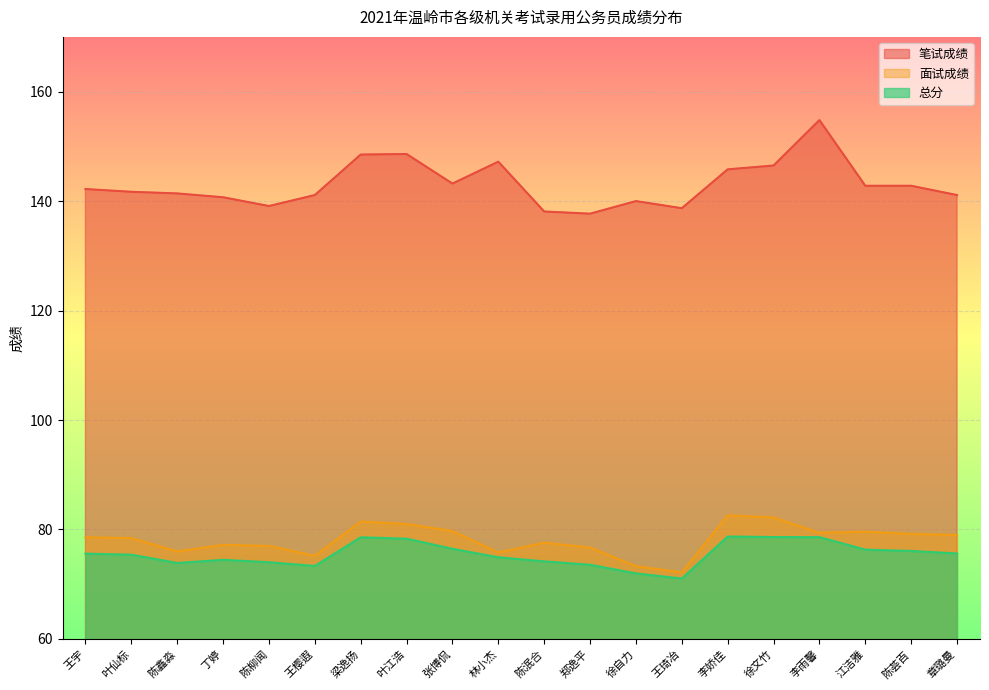

What are all the series names shown in the legend?

笔试成绩, 面试成绩, 总分